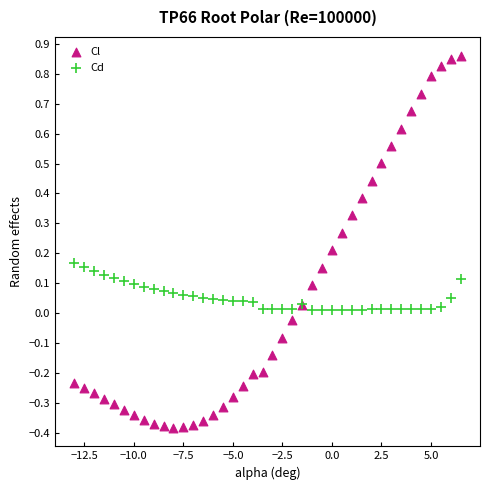

Which series has the largest Y range (max minus min)?

Cl